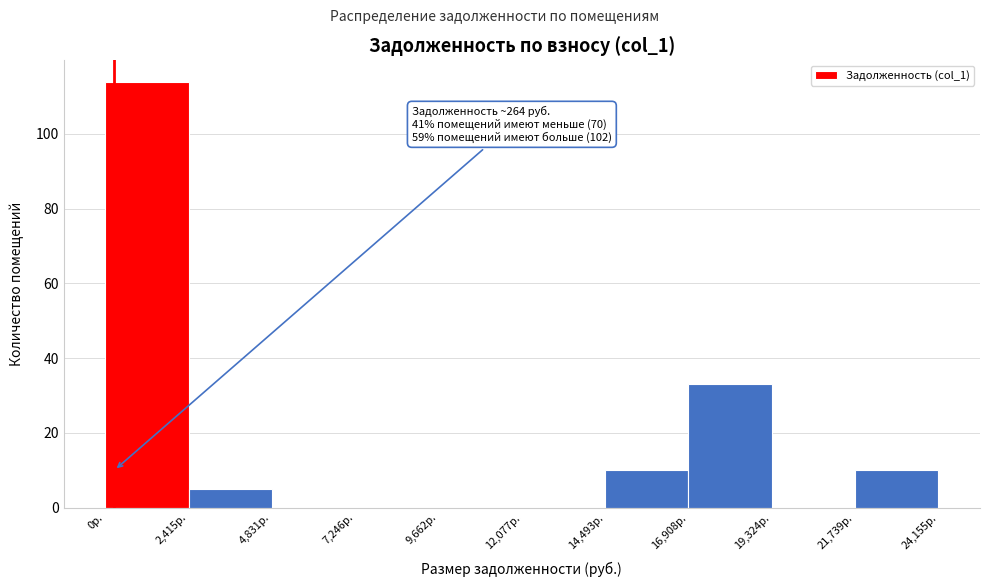

Which range on the x-axis has the tallest bar?

0 to 2500